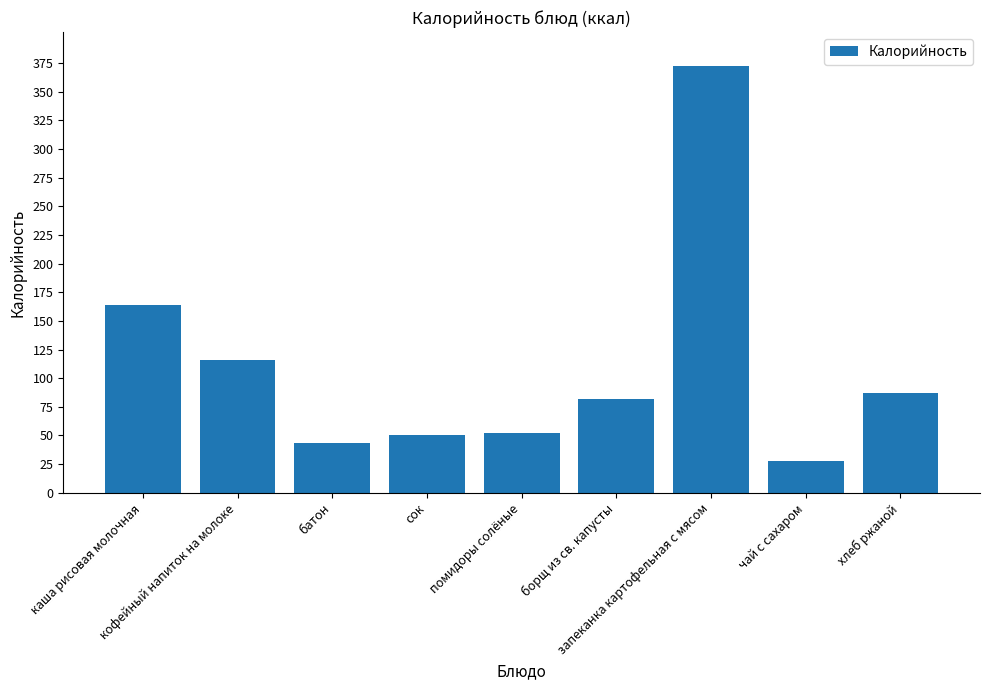

Reading left to right, what are all the values shown in this chart?

каша рисовая молочная=164	кофейный напиток на молоке=116	батон=43	сок=50	помидоры солёные=52	борщ из св. капусты=82	запеканка картофельная с мясом=372	чай с сахаром=28	хлеб ржаной=87